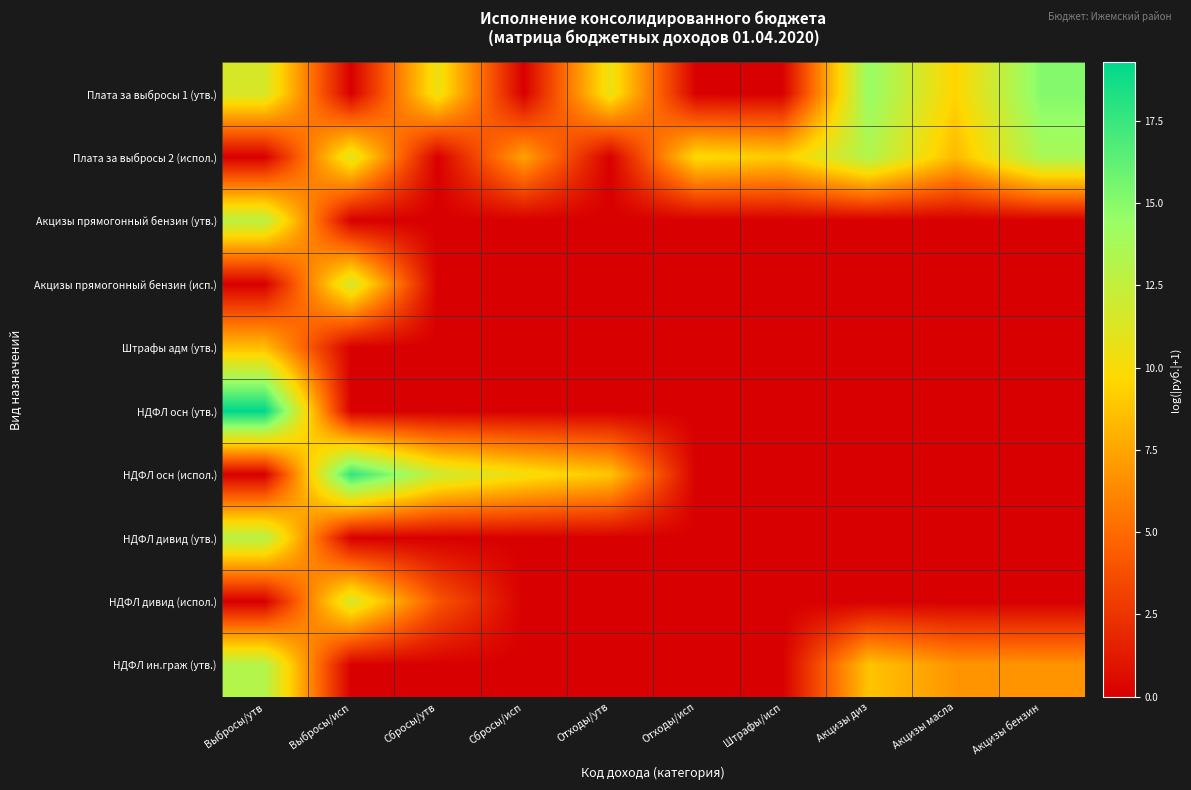

At which category is the sum across all series the highest?

Выбросы/утв